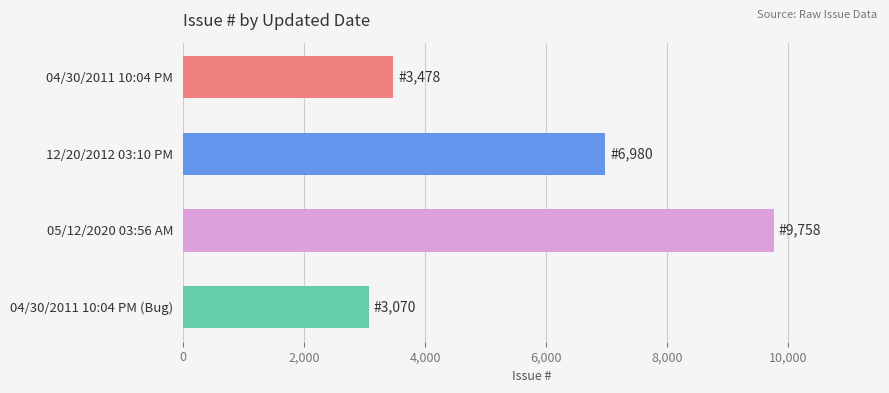

How many data points are less than 6980?

2